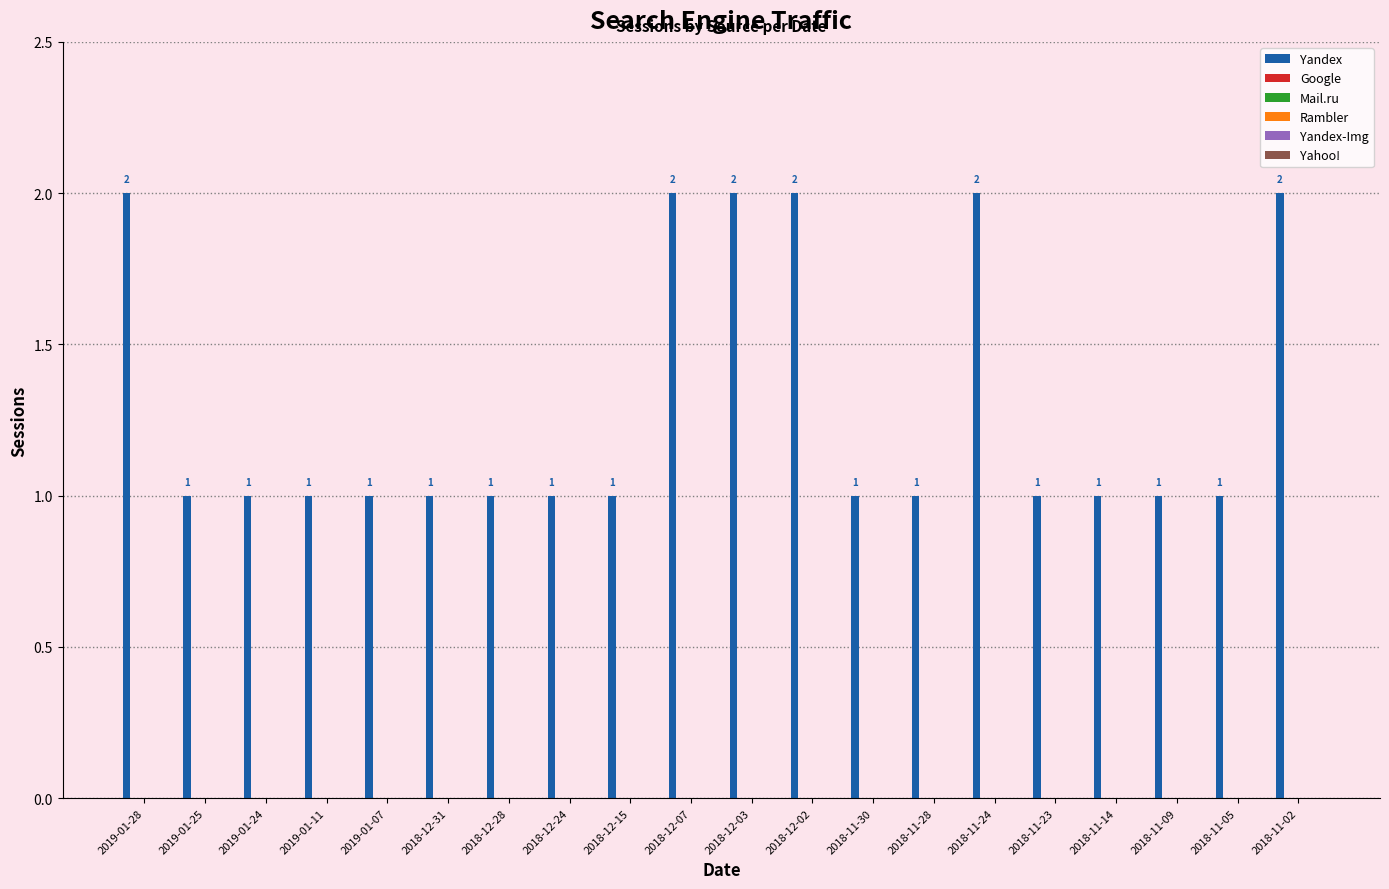

What is the sum of all values?

26